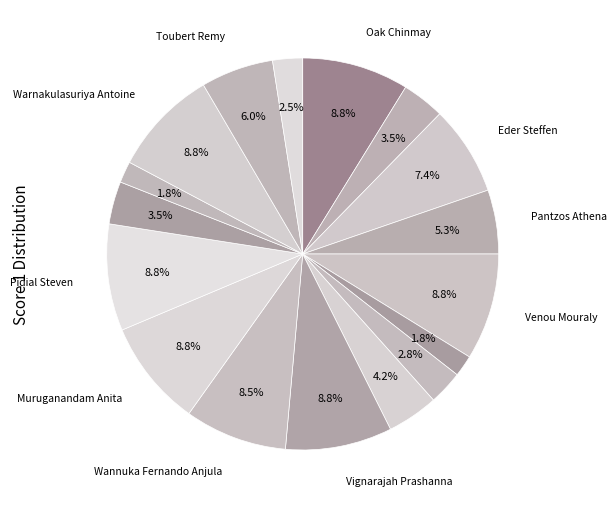

How many slices are in this pie chart?

17